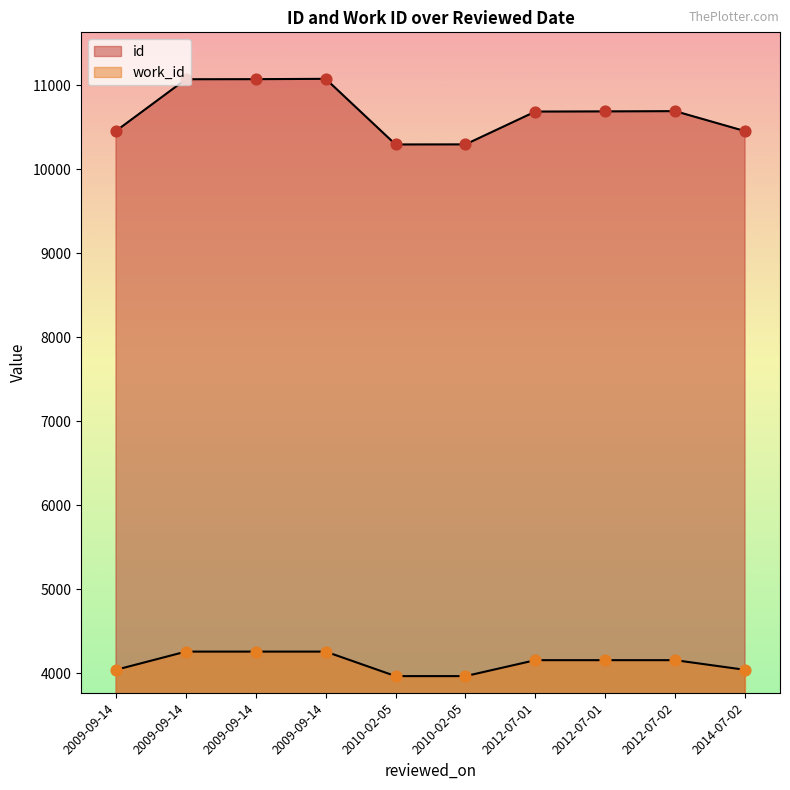

Which series has the largest total across all categories?

id